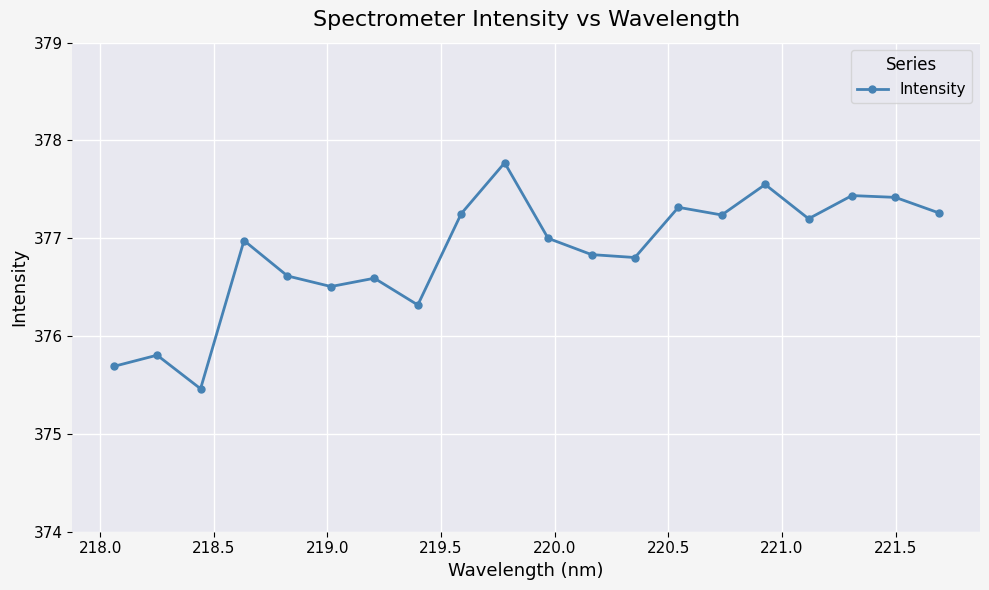

What is the value of the 18th point from the left?

377.4